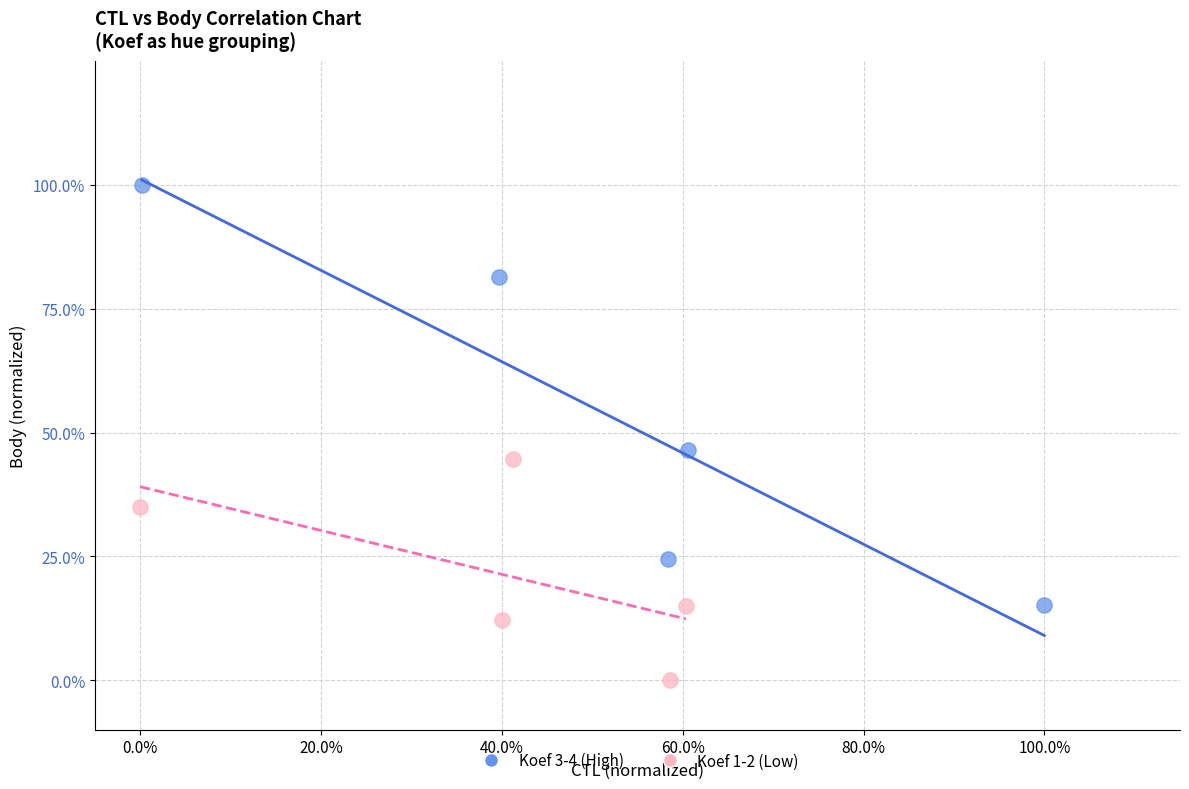

What are all the series names shown in the legend?

Koef 3-4 (High), Koef 1-2 (Low)